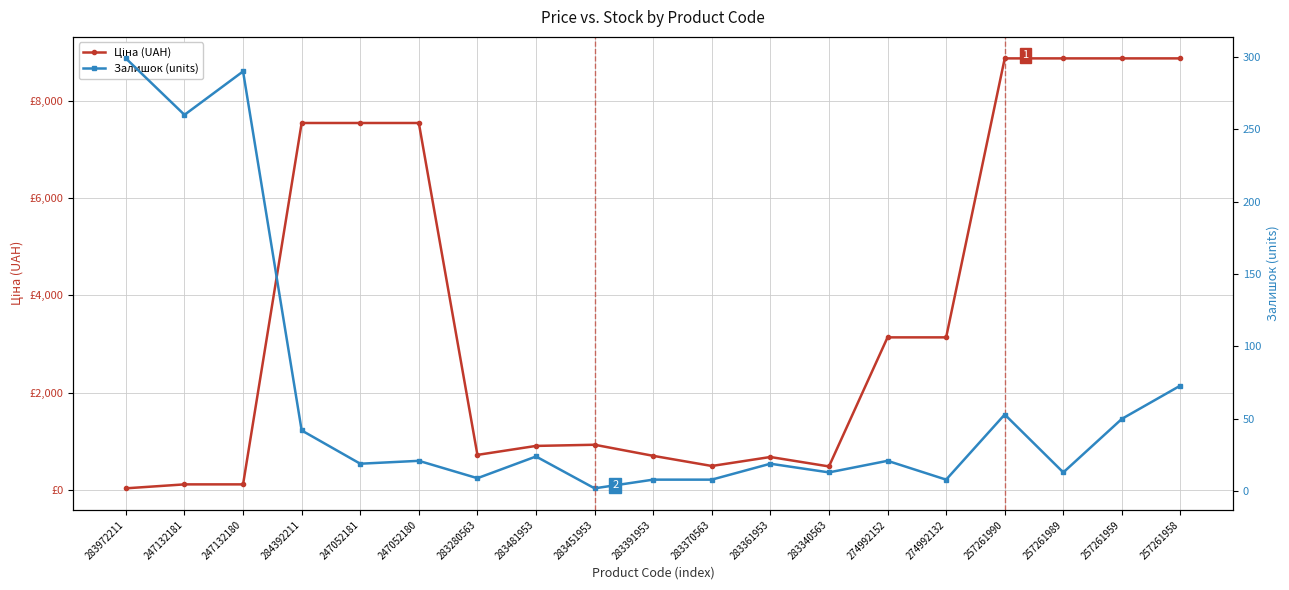

How many values in the Ціна (UAH) series exceed 928?

10